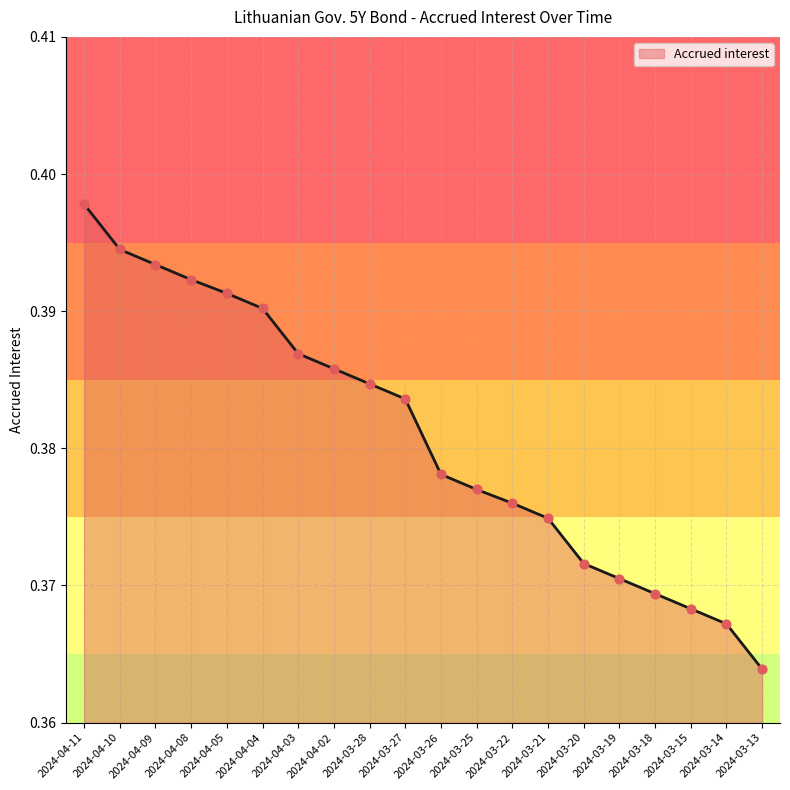

Which has a higher value, 2024-04-02 or 2024-03-26?

2024-04-02